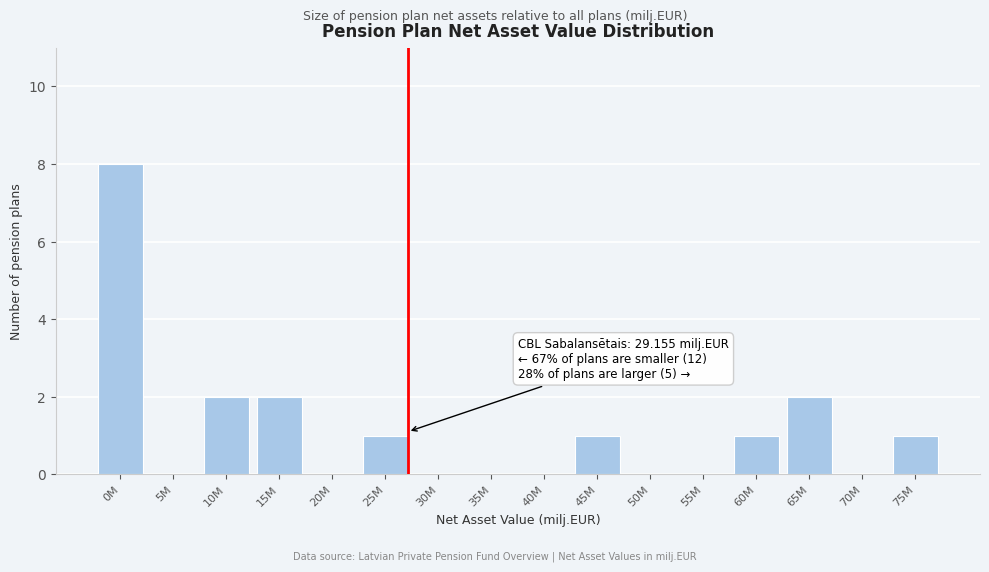

Reading left to right, extract all data points from this chart.

0M=8	5M=0	10M=2	15M=2	20M=0	25M=1	30M=0	35M=0	40M=0	45M=1	50M=0	55M=0	60M=1	65M=2	70M=0	75M=1